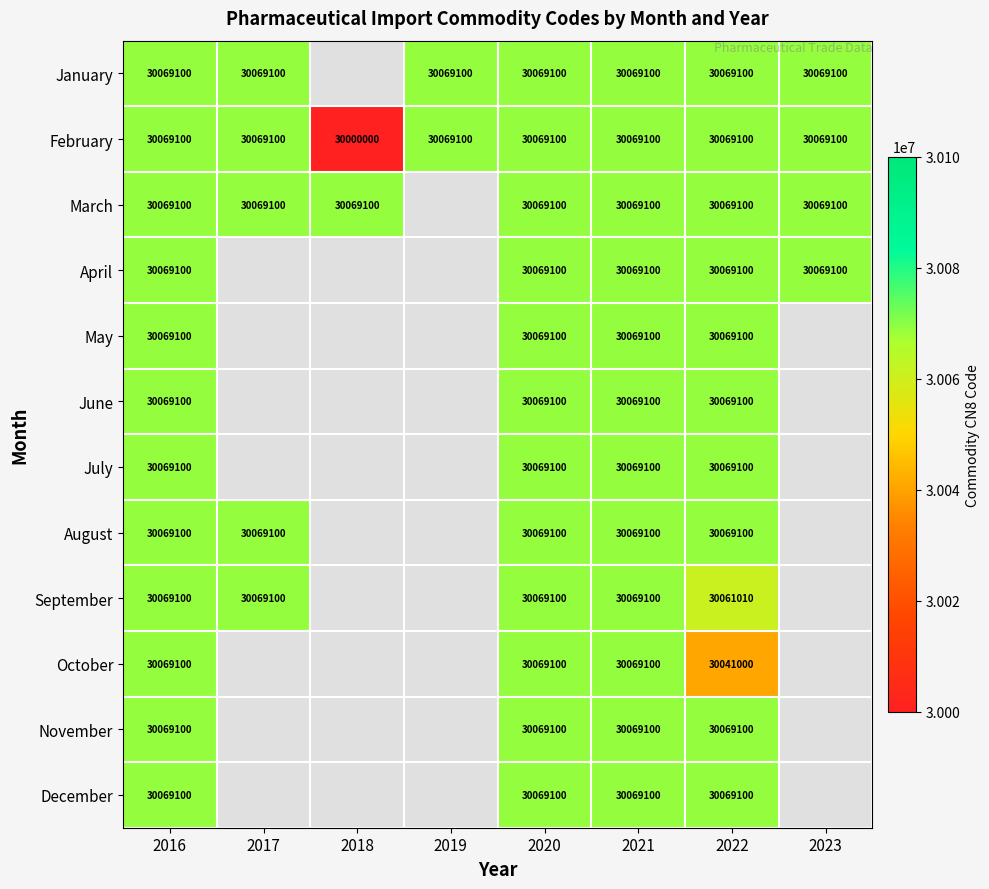

How many data points does each series have?

8